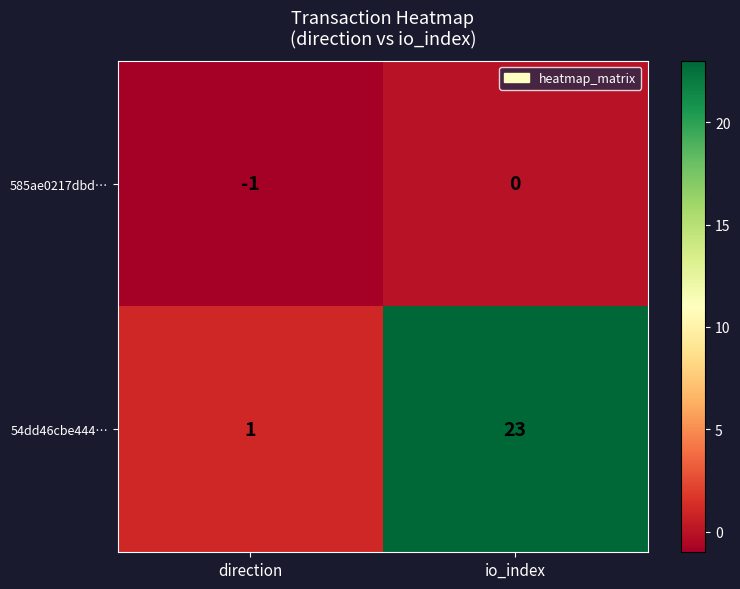

At which label is 585ae0217dbd… closest to 0?

io_index